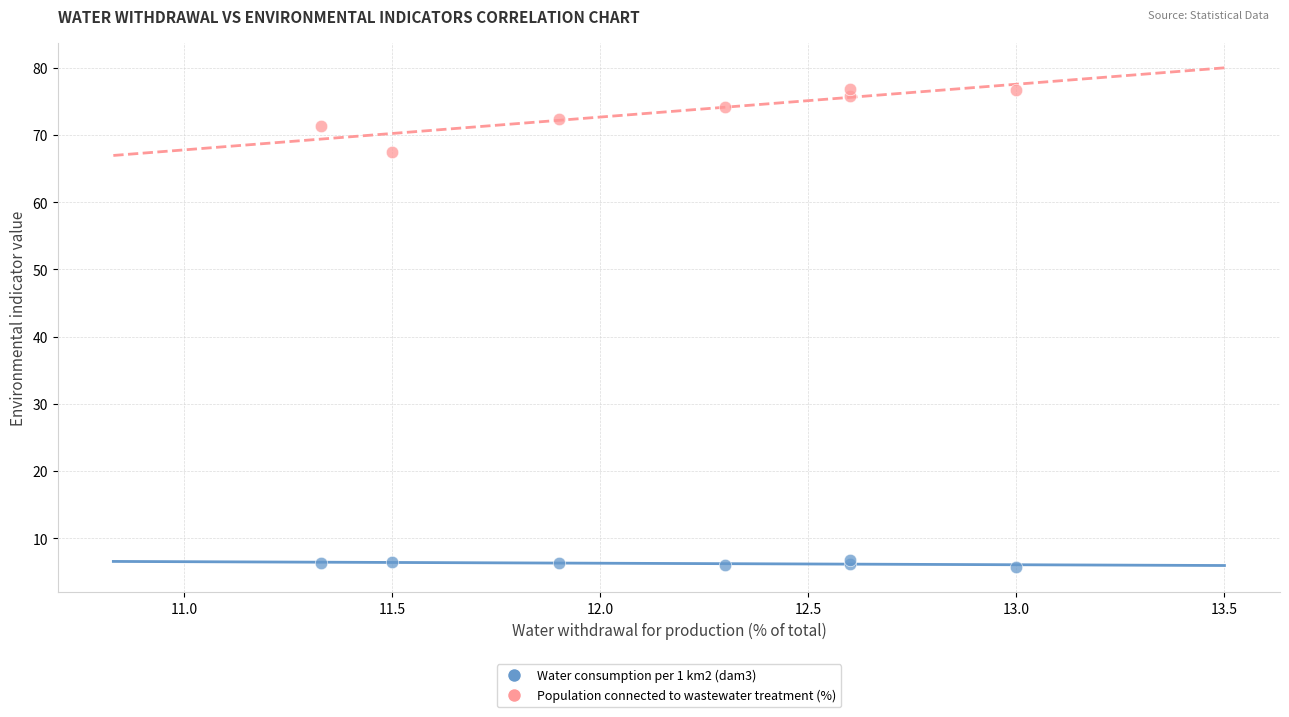

What are all the series names shown in the legend?

Water consumption per 1 km2 (dam3), Population connected to wastewater treatment (%)